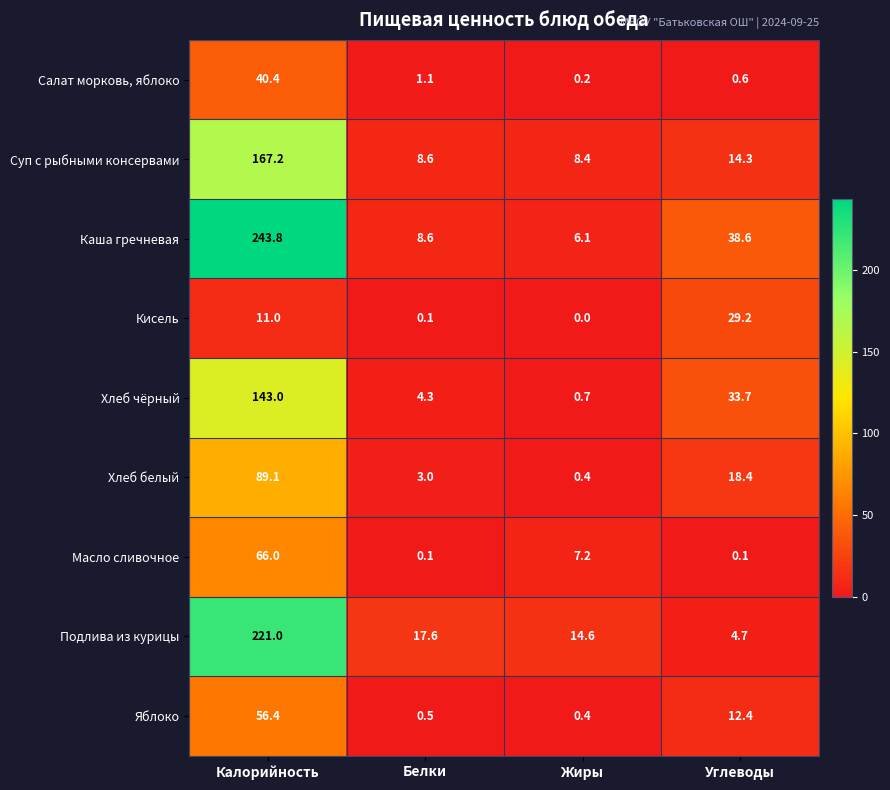

What is the difference between the highest and lowest values at Белки?

17.5